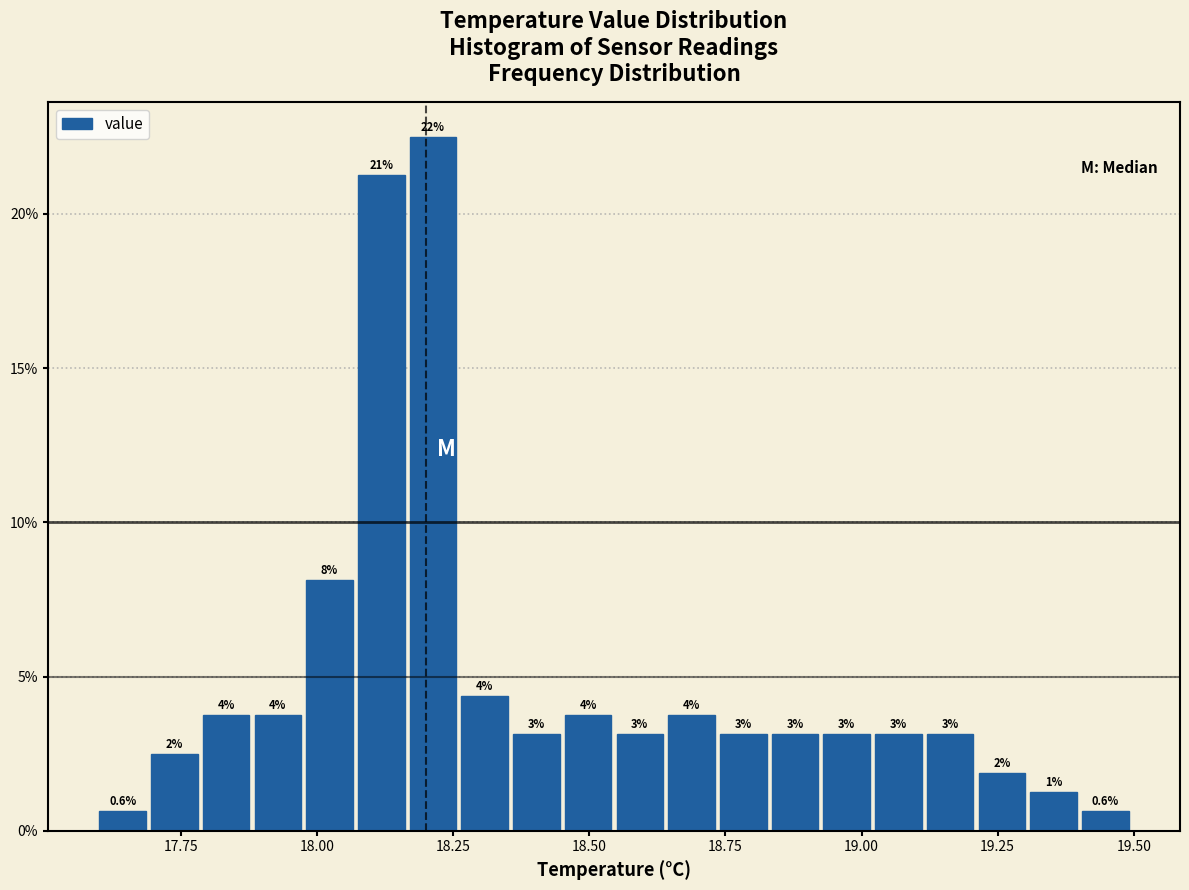

Around what value on the x-axis is the tallest bar? Give the approximate position of its centre, as read against the axis.

18.20